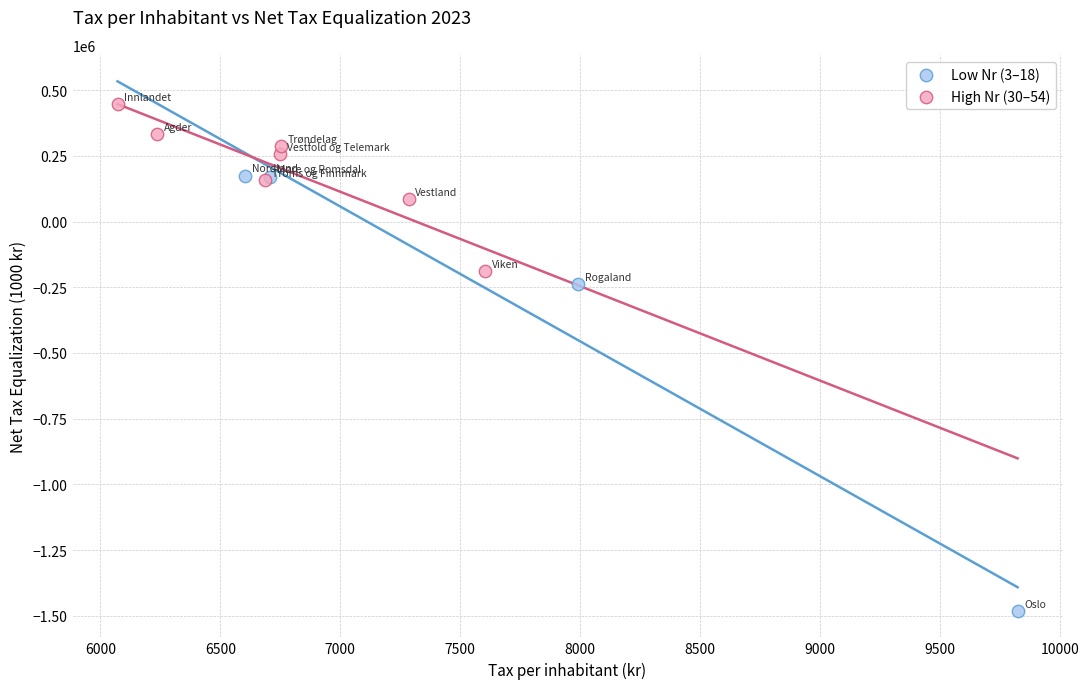

Which series reaches the maximum Y coordinate?

High Nr (30–54)